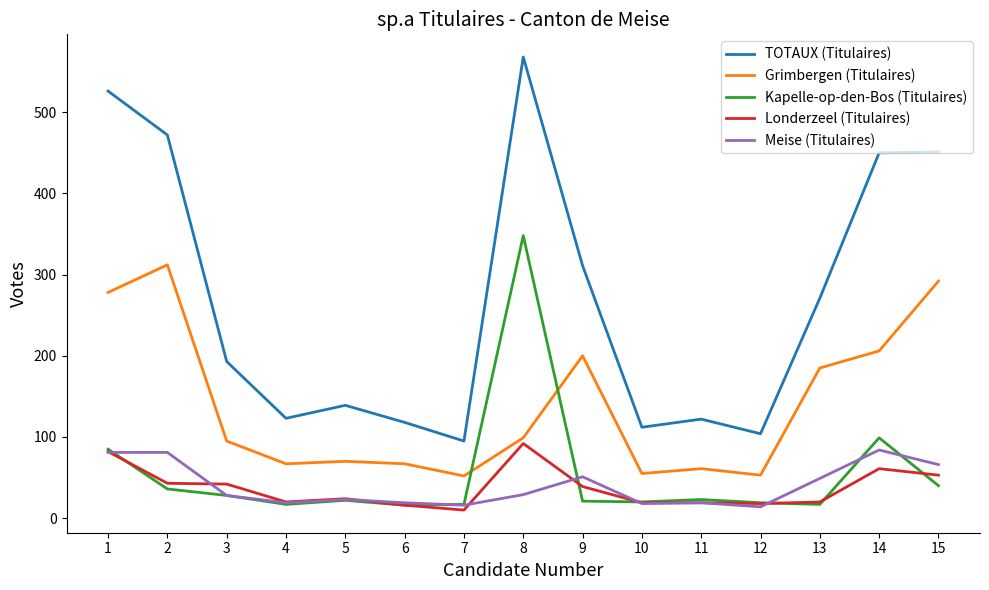

Which series has the widest spread of values?

TOTAUX (Titulaires)